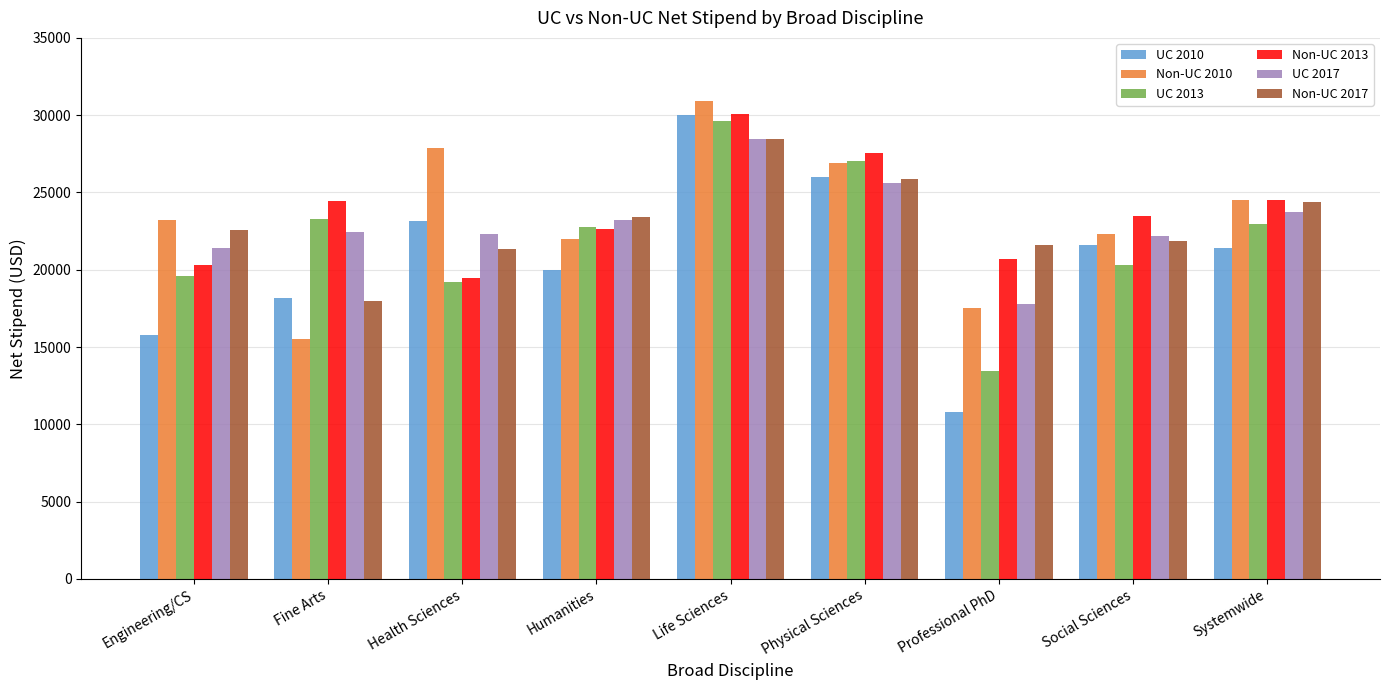

At how many categories does at least one series exceed 16104?

9